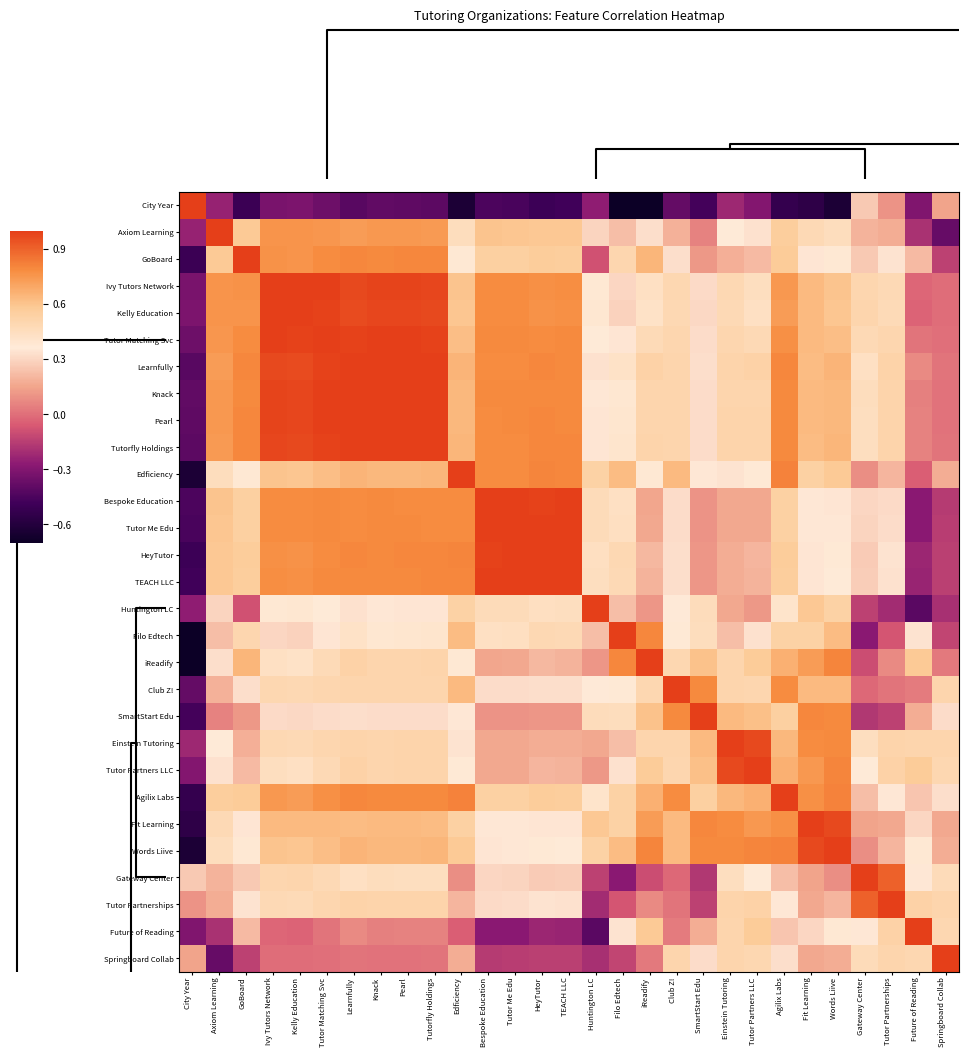

Which series has the largest range (max minus min)?

City Year